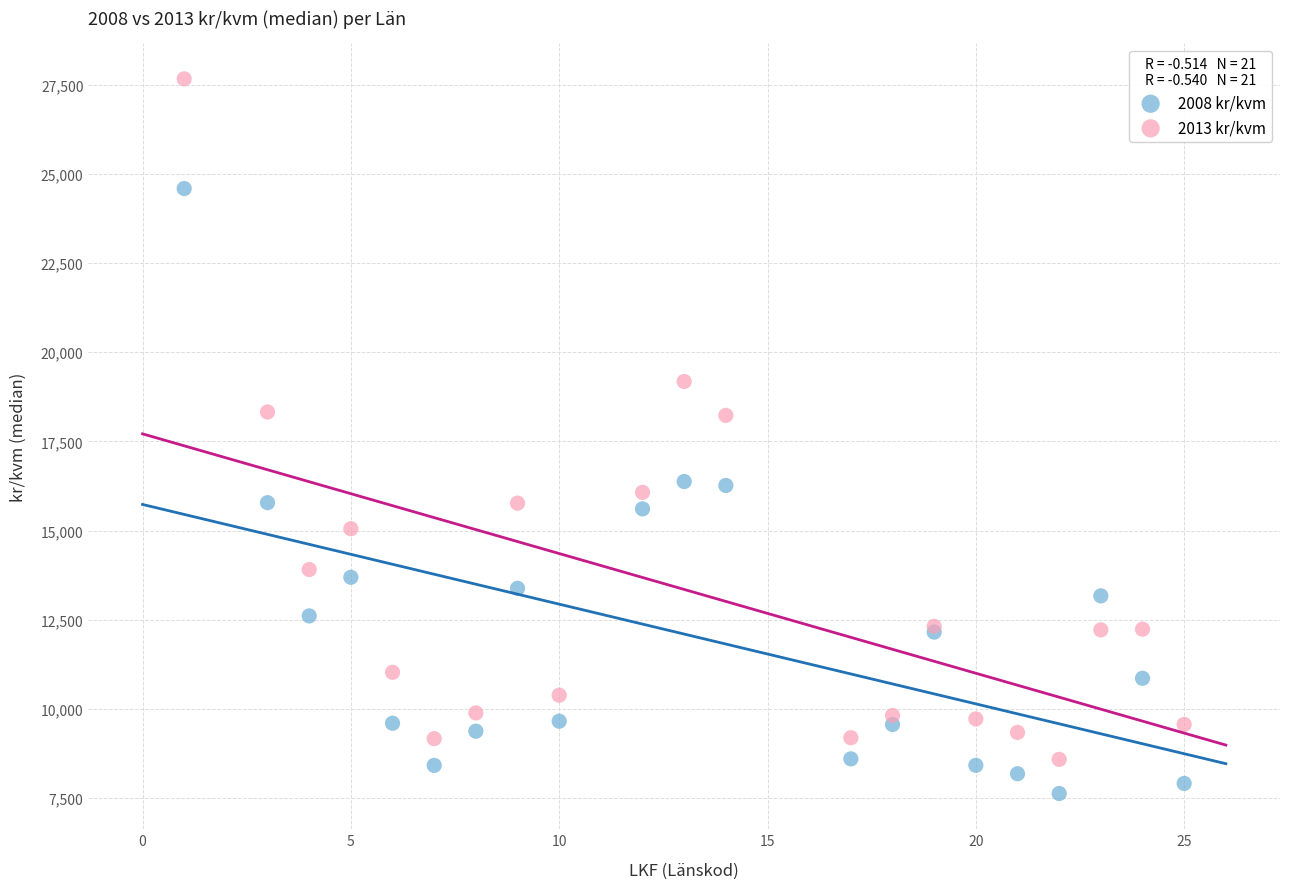

What are all the series names shown in the legend?

2008 kr/kvm, 2013 kr/kvm